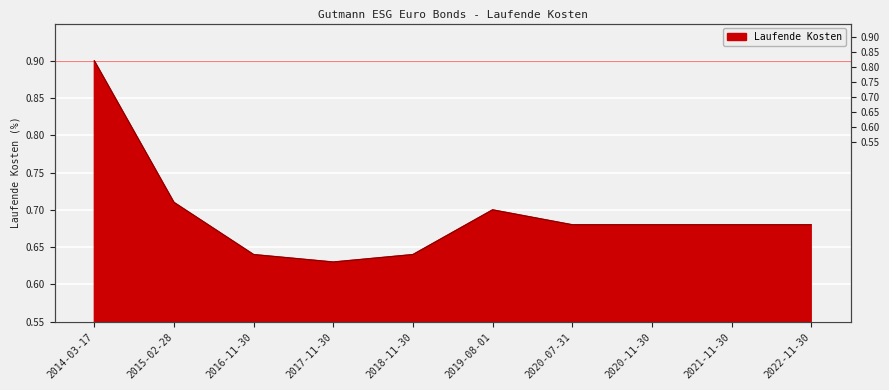

How many interior local peaks (higher than both neighbors) does the data have?

1